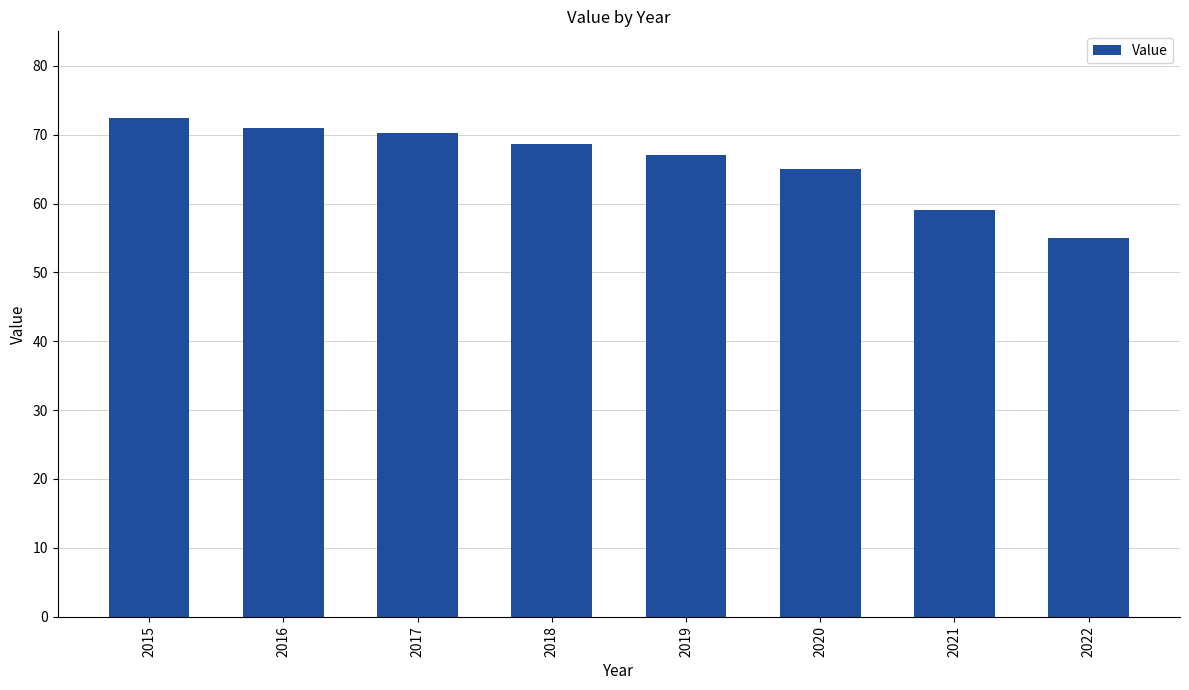

Count the number of categories in the chart.

8